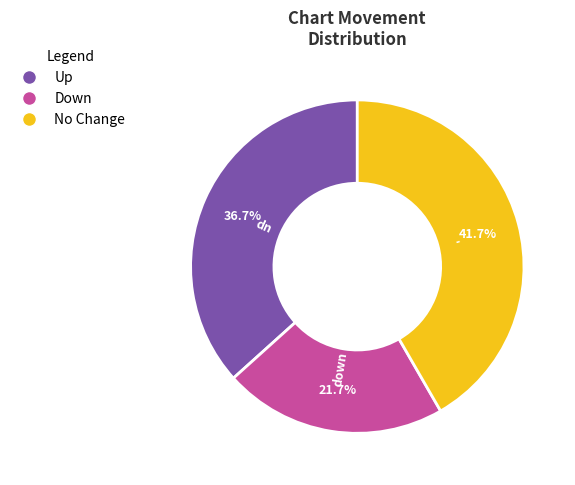

Rank the categories by value from lowest to highest.

Down, Up, No Change